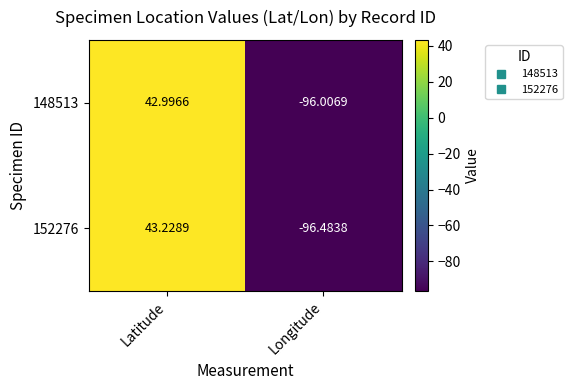

Rank the categories by 148513 value from lowest to highest.

Longitude, Latitude